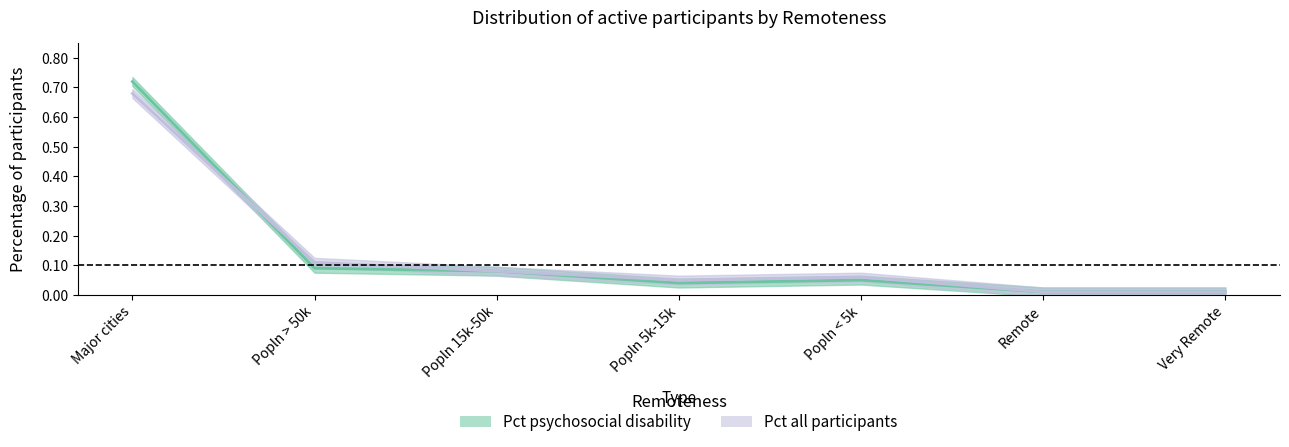

The value of All participants at Major cities is 0.2. True or false?

False